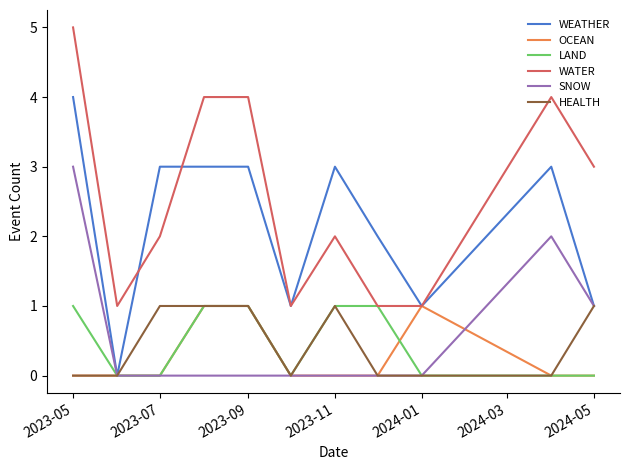

Is this an area chart (filled region under the line)?

No